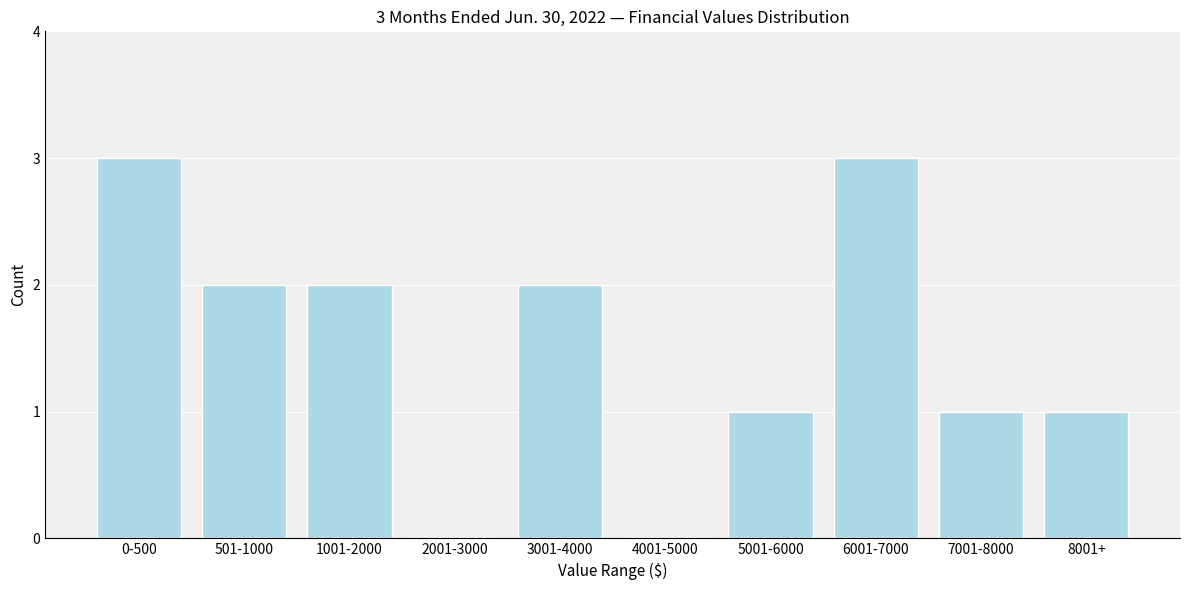

Reading left to right, list all the values displayed in this chart.

0-500=3	501-1000=2	1001-2000=2	2001-3000=0	3001-4000=2	4001-5000=0	5001-6000=1	6001-7000=3	7001-8000=1	8001+=1